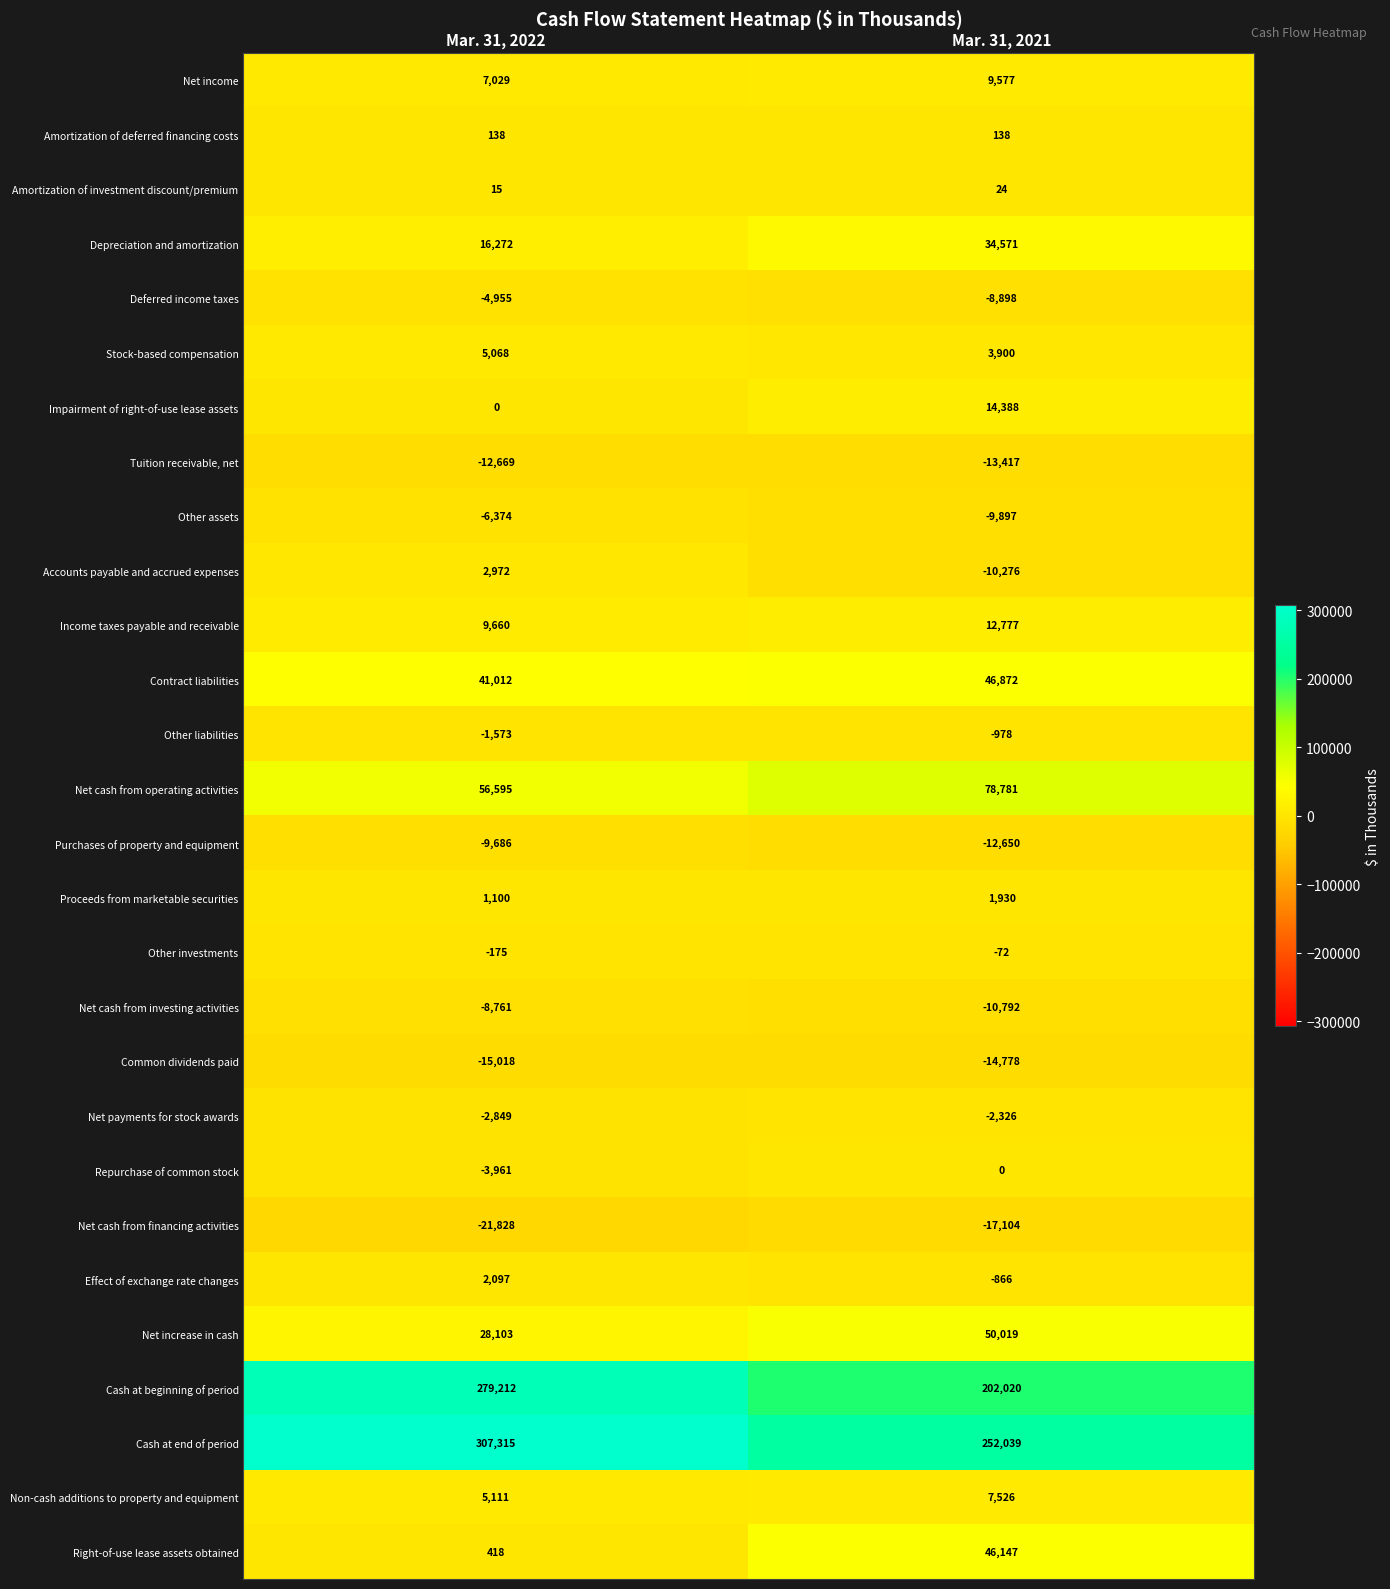

True or false: Income taxes payable and receivable has a value of 3738 at Mar. 31, 2022.

False